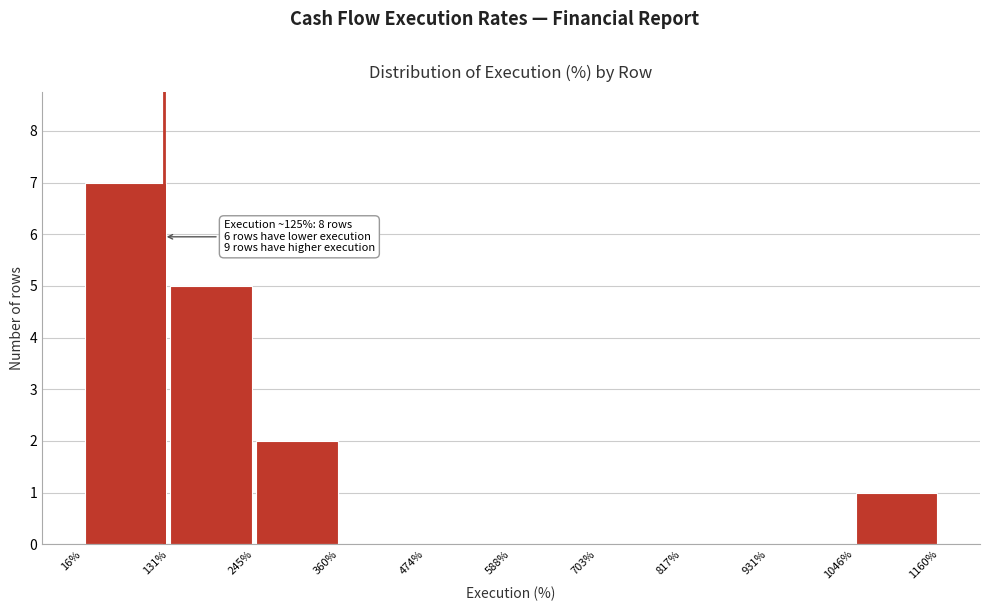

Over which range of the x-axis is the bar tallest?

16% to 131%